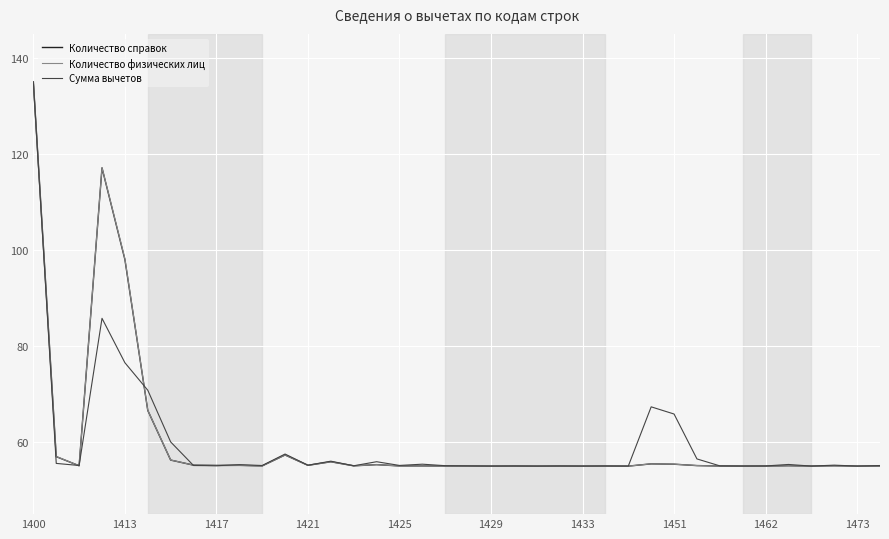

What is the smallest value displayed?

55.0